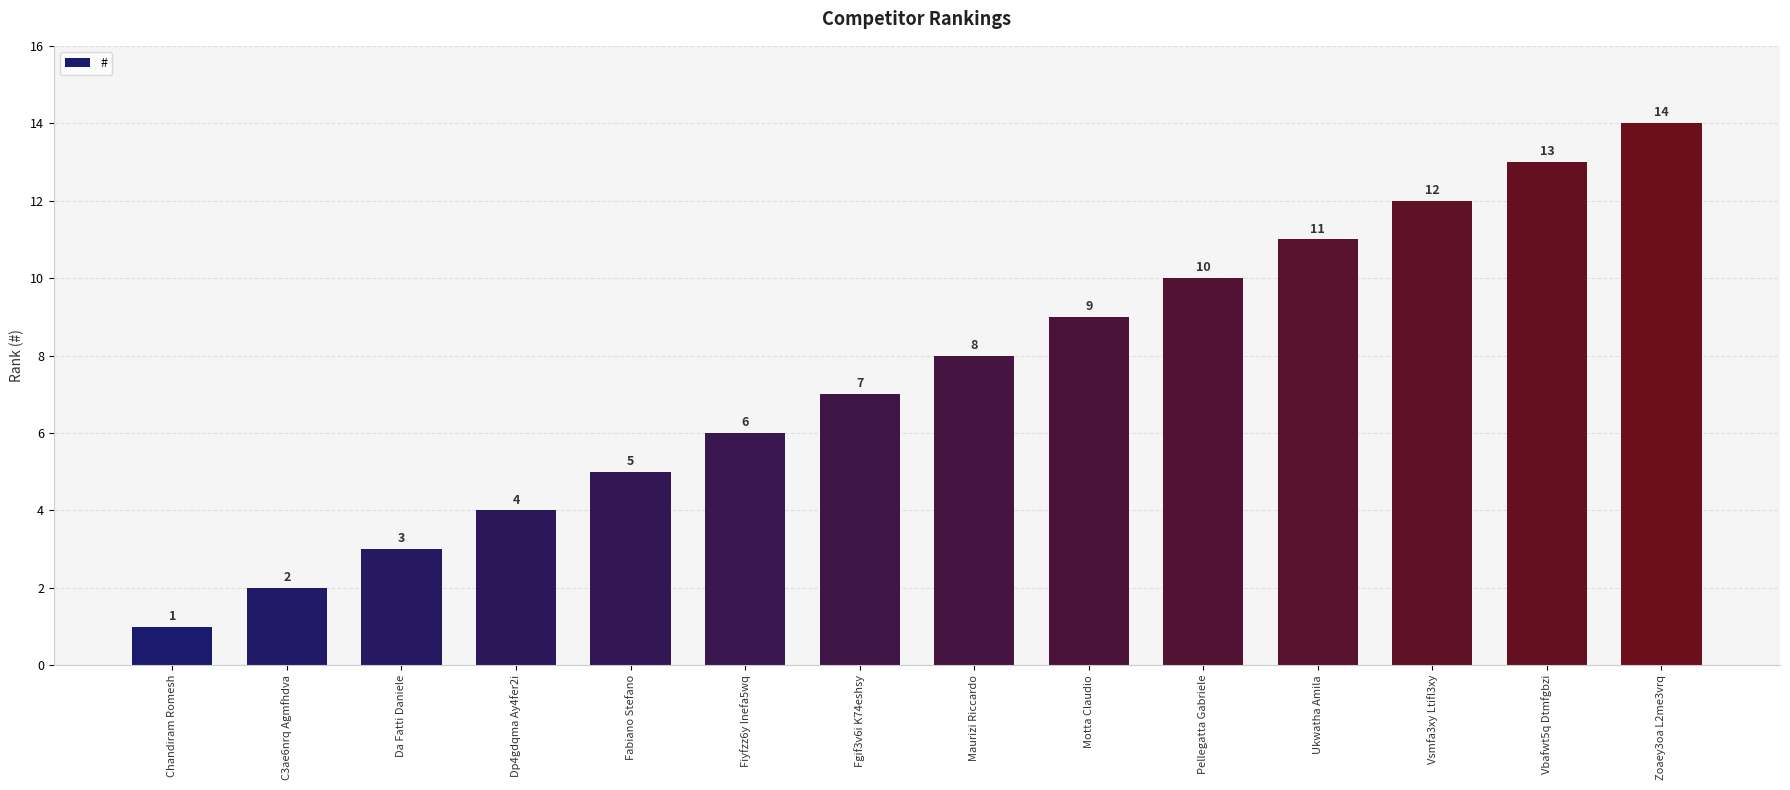

List the labels in order of value, smallest first.

Chandiram Romesh, C3ae6nrq Agmfhdva, Da Fatti Daniele, Dp4gdqma Ay4fer2i, Fabiano Stefano, Fiyfzz6y Inefa5wq, Fgif3v6i K74eshsy, Maurizi Riccardo, Motta Claudio, Pellegatta Gabriele, Ukwatha Amila, Vsmfa3xy Ltifl3xy, Vbafwt5q Dtmfgbzi, Zoaey3oa L2me3vrq